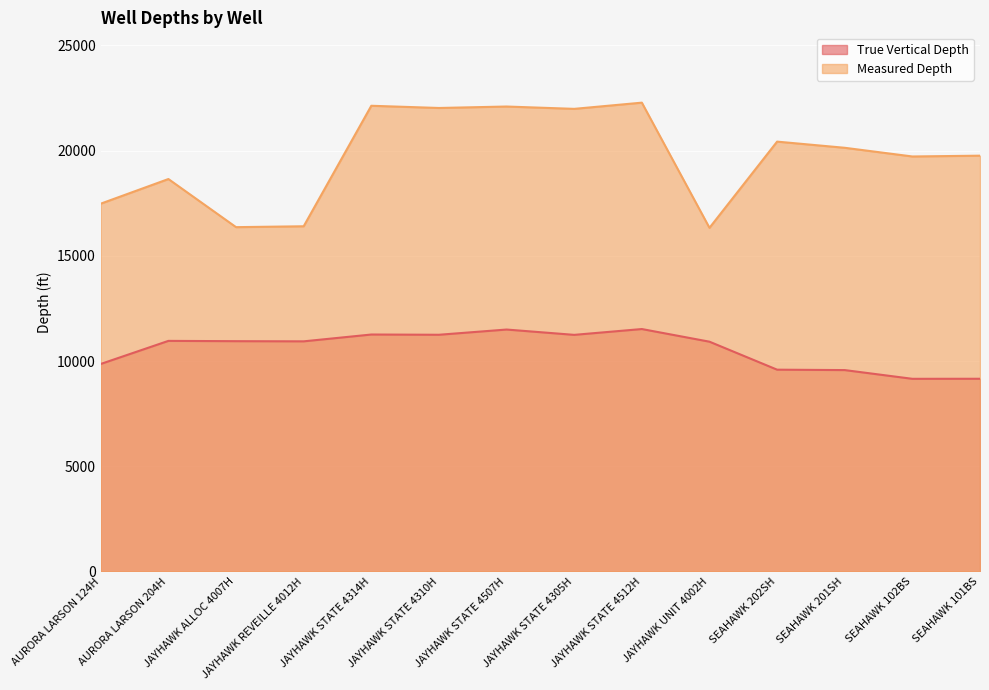

Is the value of True Vertical Depth at SEAHAWK 101BS greater than the value of Measured Depth at JAYHAWK STATE 4507H?

No